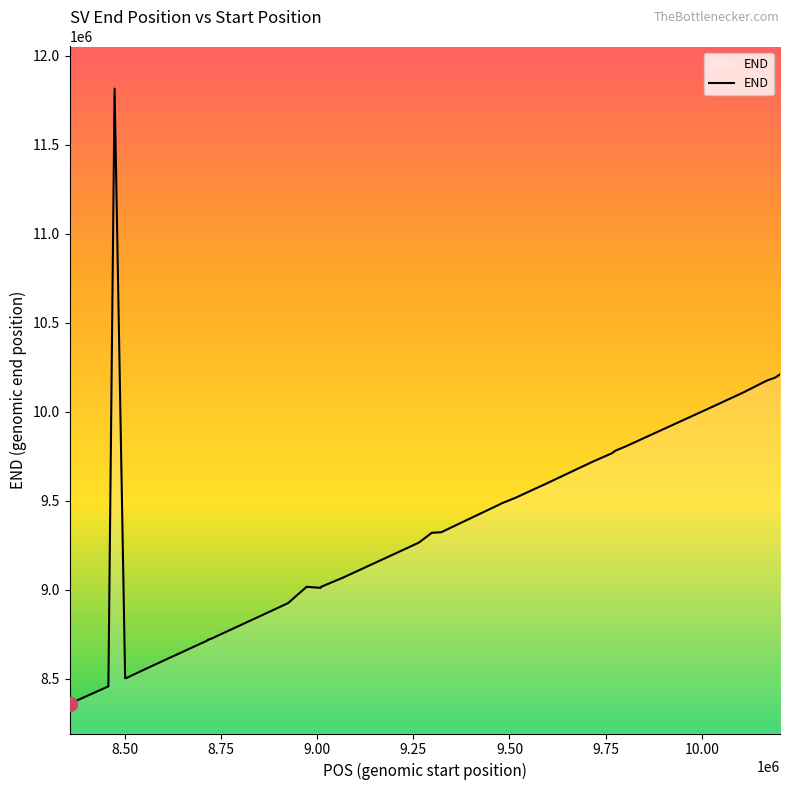

What is the smallest value displayed?

8359400